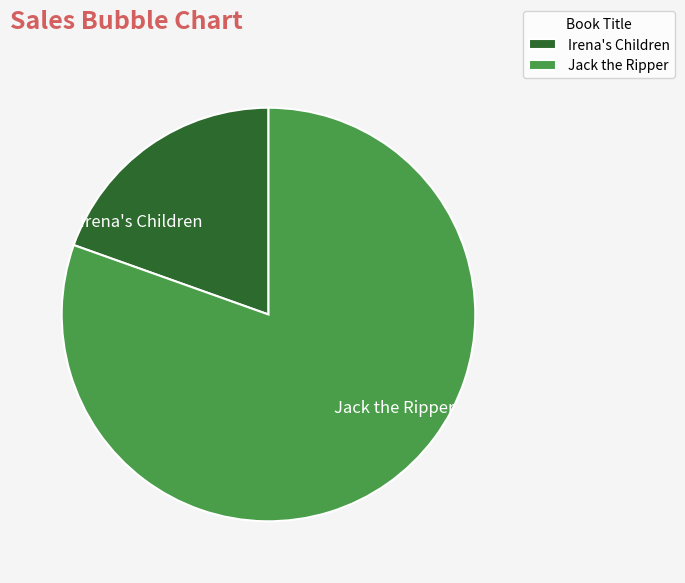

Which slice is the largest?

Jack the Ripper